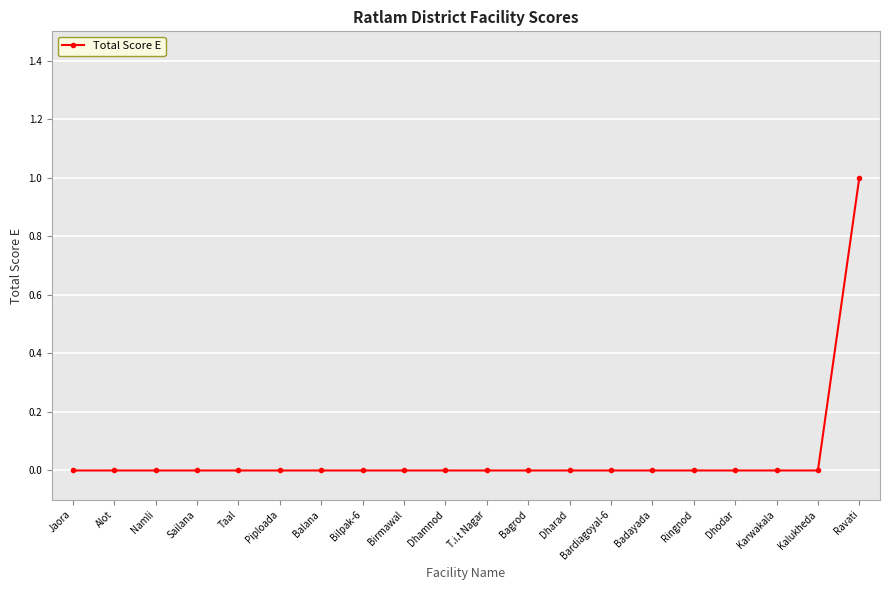

The chart shows a value of 0 at Kalukheda. True or false?

True